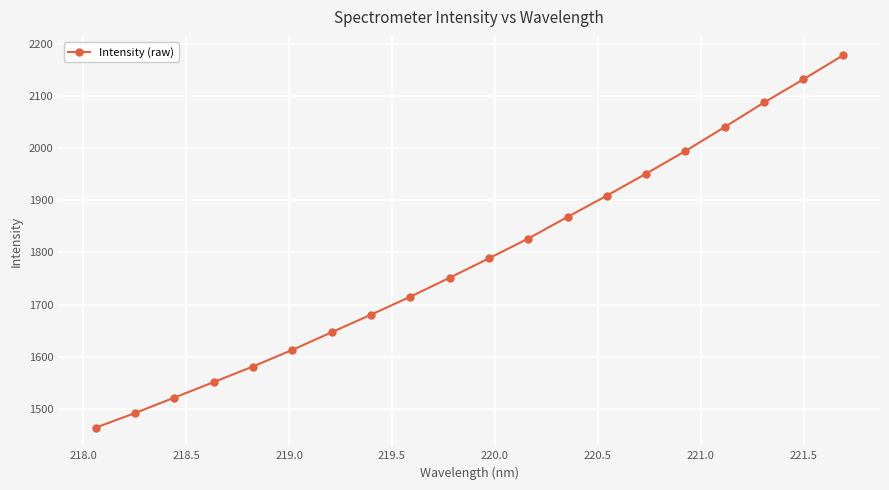

What is the smallest value displayed?

1463.7